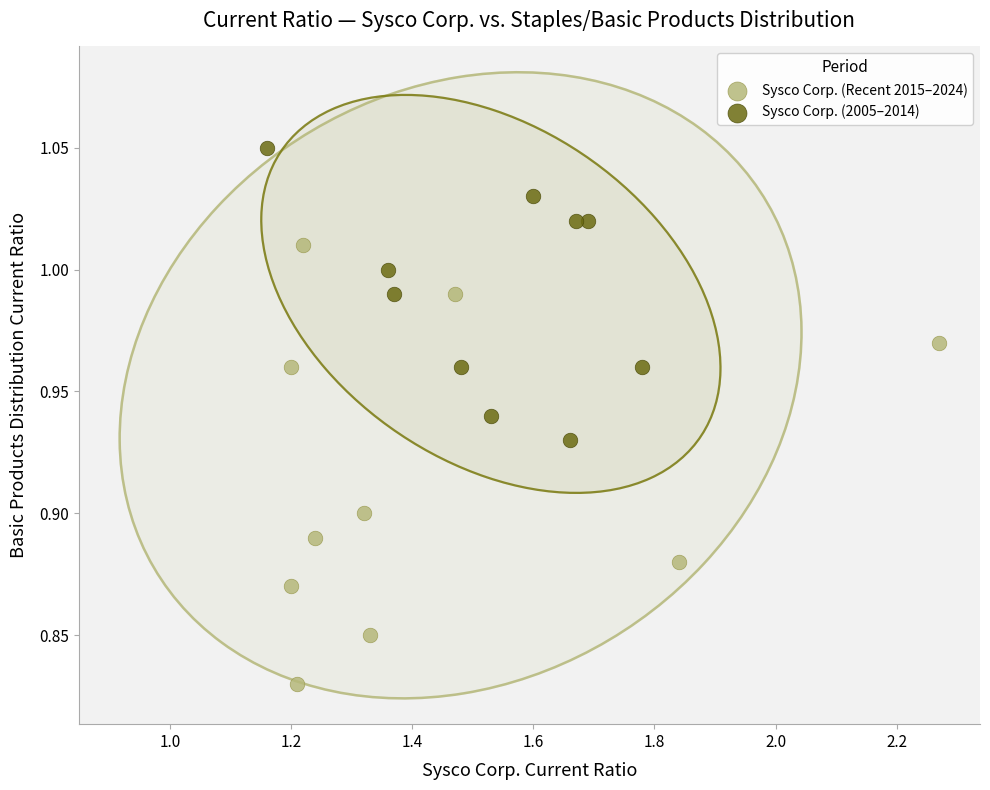

Which series has the largest Y range (max minus min)?

Sysco Corp. (Recent 2015–2024)